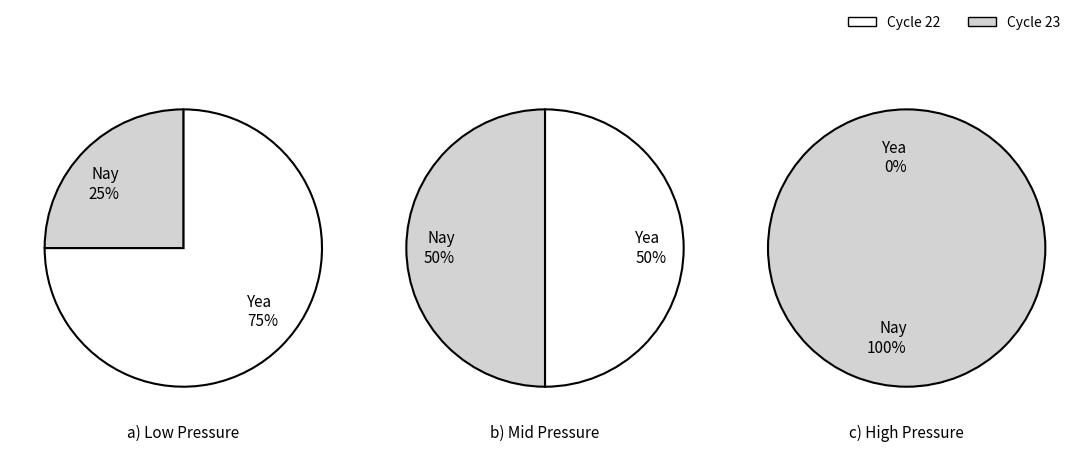

Is the sum of 23 and 23 greater than half?

No